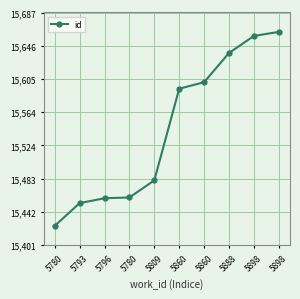

Rank the categories by value from highest to lowest.

5898, 5898, 5888, 5860, 5860, 5809, 5780, 5796, 5793, 5780